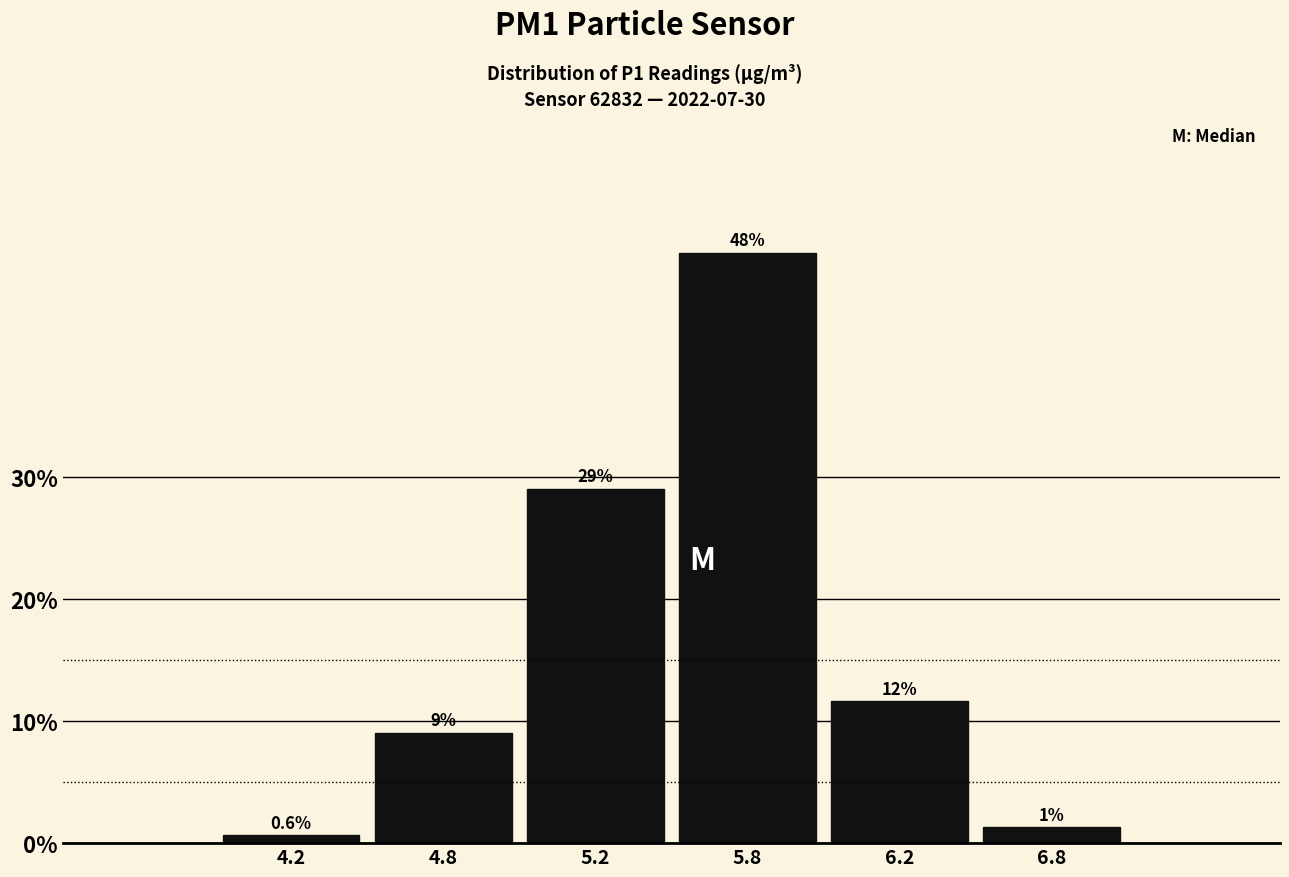

Where does the data first go above 11?

5.2